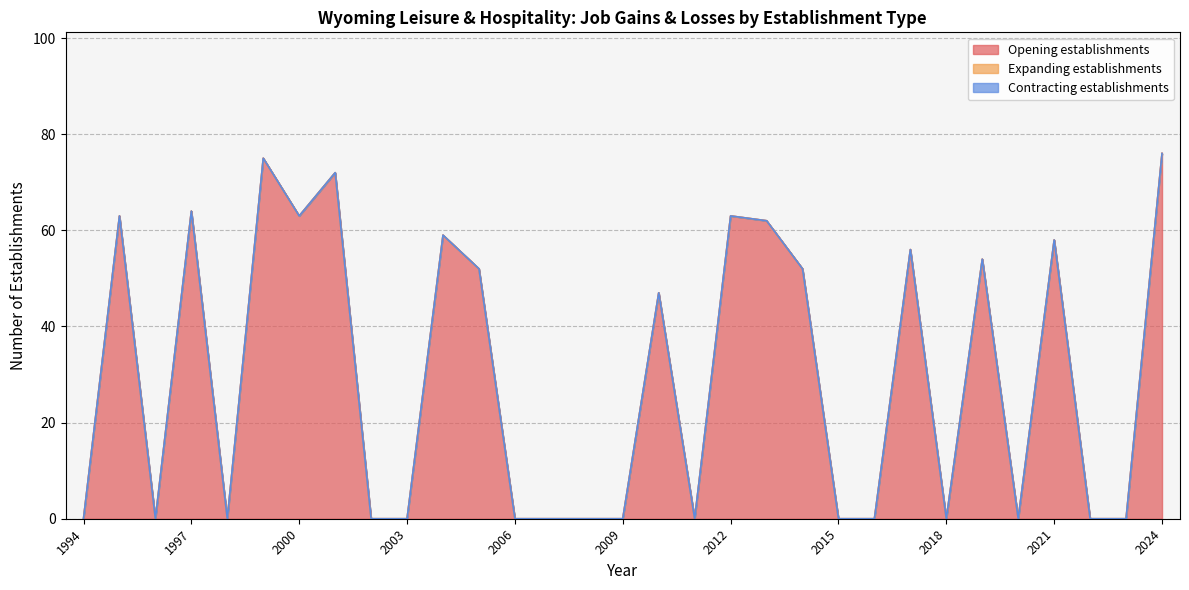

True or false: Expanding establishments and Opening establishments cross at least once.

False